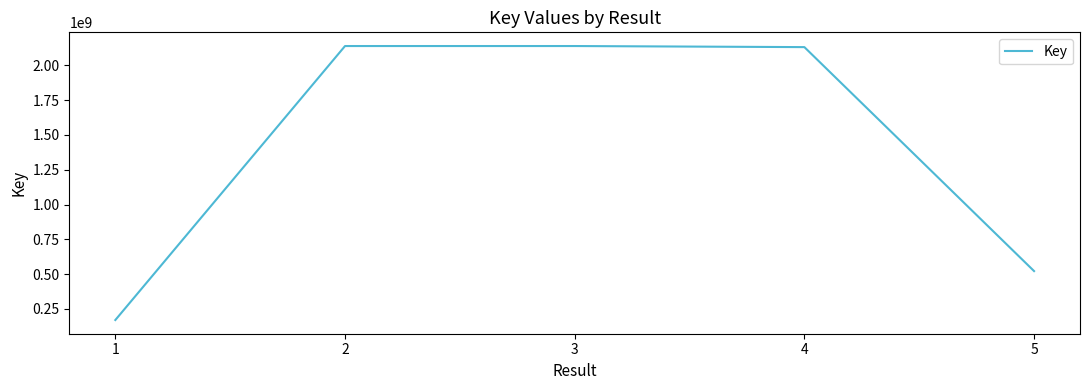

What is the greatest value displayed?

2139701039